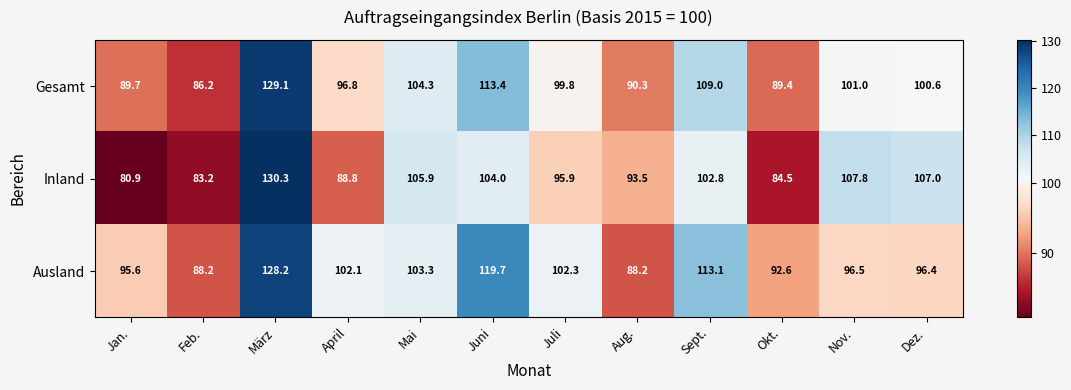

Rank the series by their average value, from highest to lowest.

Ausland, Gesamt, Inland